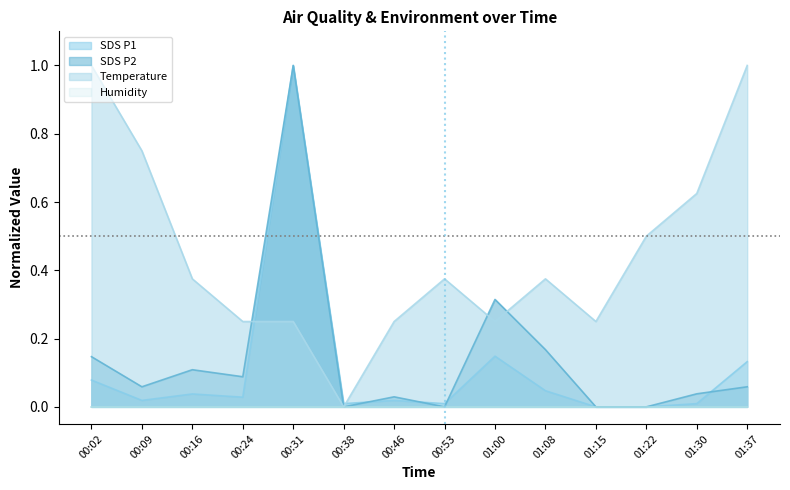

Read the SDS_P2 value at 00:24.

0.1